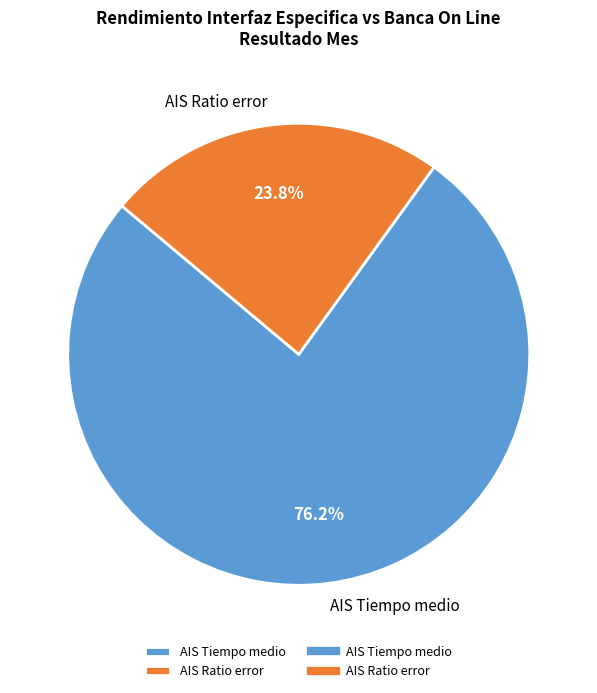

Is there a majority slice in this chart?

Yes